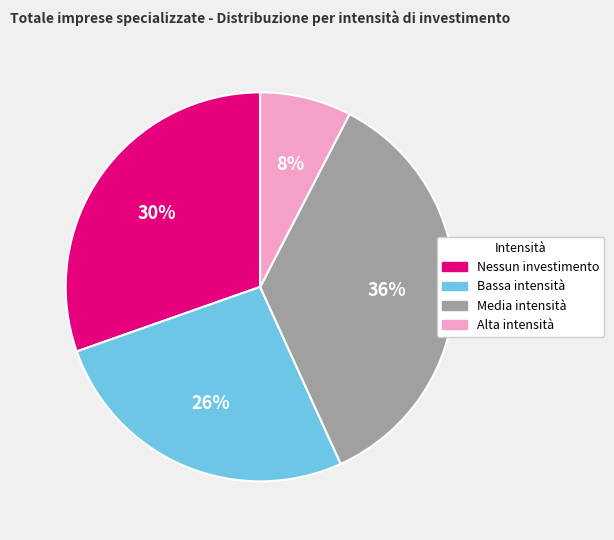

Combined, do Nessun investimento and Alta intensità account for over 50%?

No